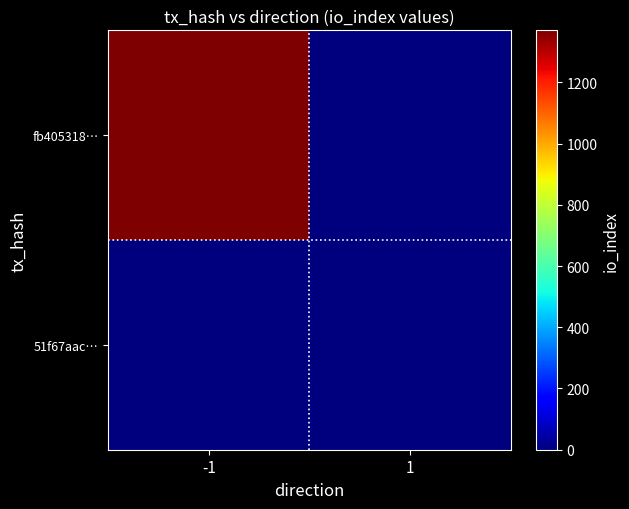

List the series in order of their overall mean, lowest first.

51f67aac…, fb405318…